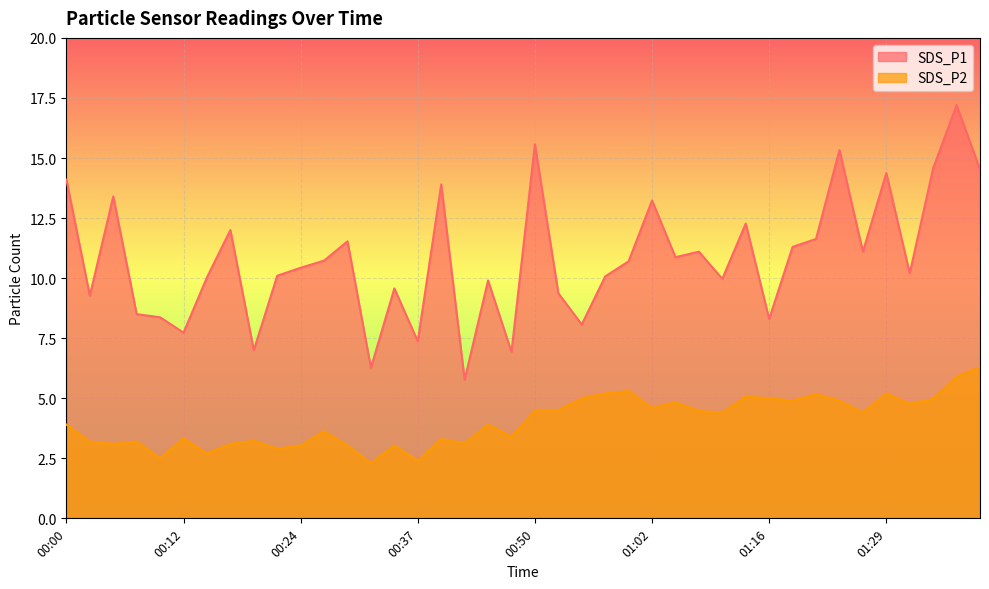

The value of SDS_P1 at 00:07 is 11.7. True or false?

False